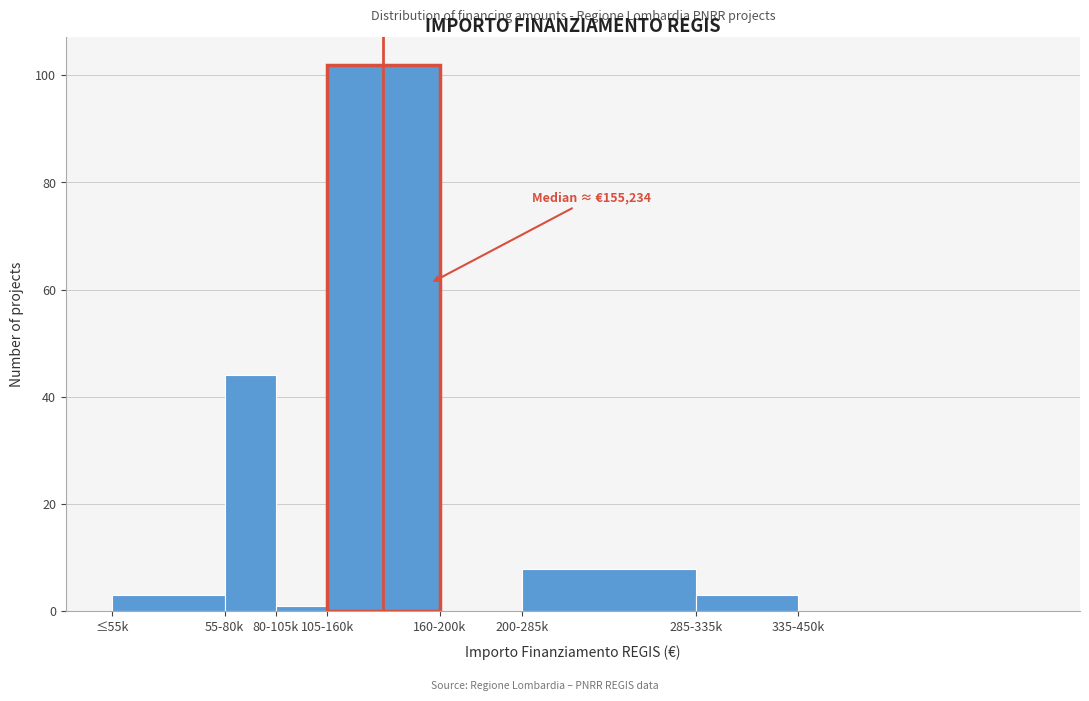

Reading left to right, extract all data points from this chart.

≤55k=3	55-80k=44	80-105k=1	105-160k=102	160-200k=0	200-285k=8	285-335k=3	335-450k=0